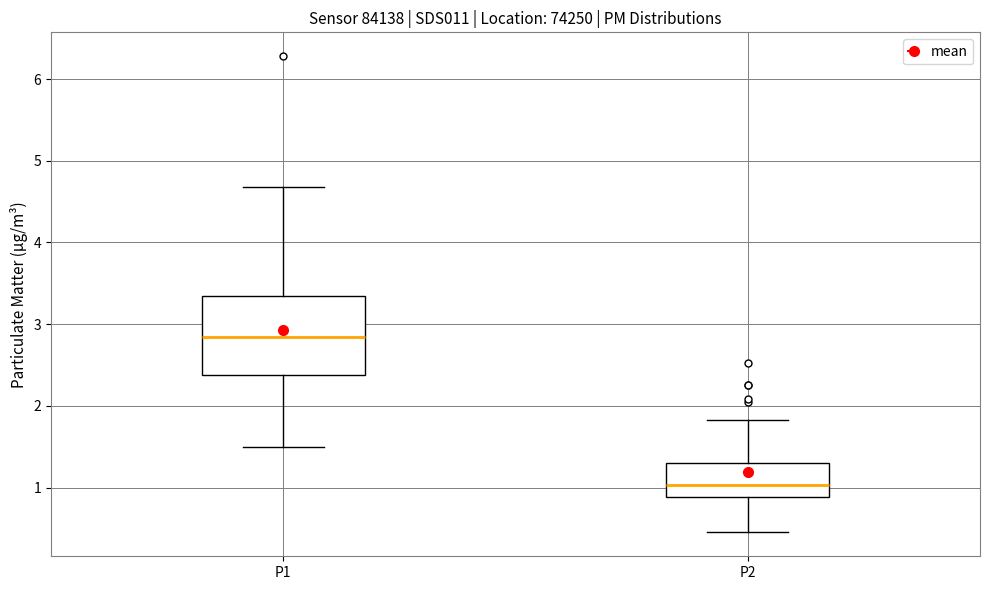

Reading left to right, transcribe this box plot: for each box, give where its median line is, the range the box spans, and where its two whiskers end, as read against the y-axis. The values are not printed on the chart, so give them approximately, as read against the axis.

P1: median 2.8, box 2.4 to 3.3, whiskers 1.5 to 4.7
P2: median 1.0, box 0.9 to 1.3, whiskers 0.5 to 1.8